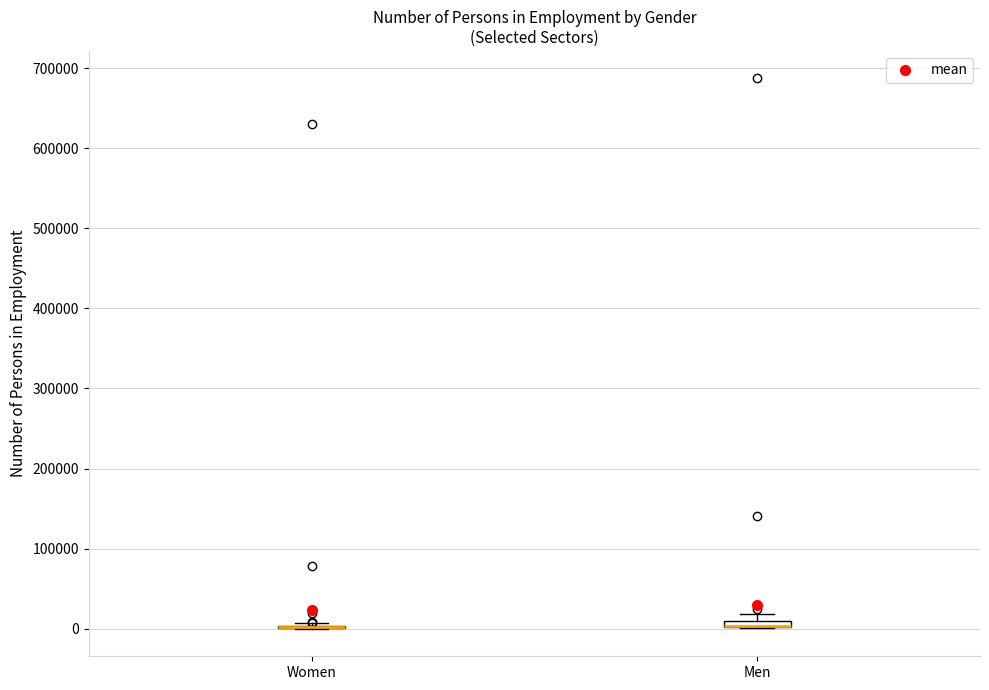

Where is the upper edge of the box for Men on the y-axis? The values are not printed on the chart, so give them approximately, as read against the axis.

10000